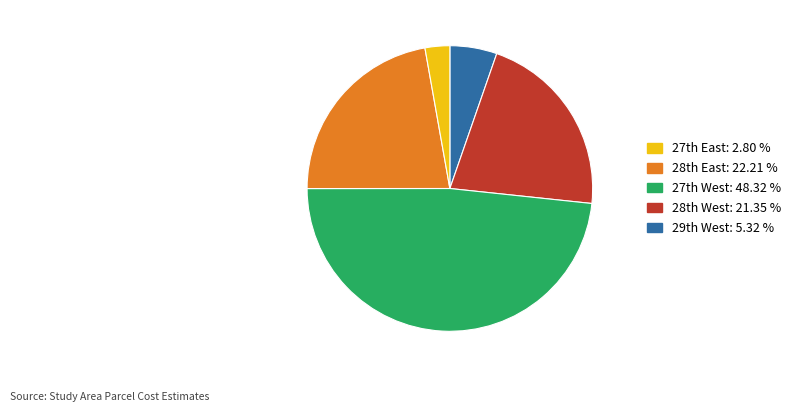

Is there a majority slice in this chart?

No